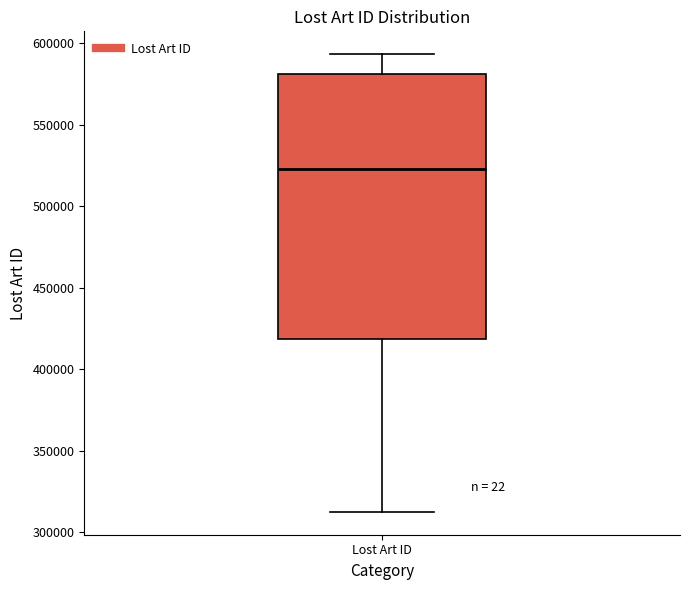

Where is the lower edge of the box for Lost Art ID on the y-axis? The values are not printed on the chart, so give them approximately, as read against the axis.

420000